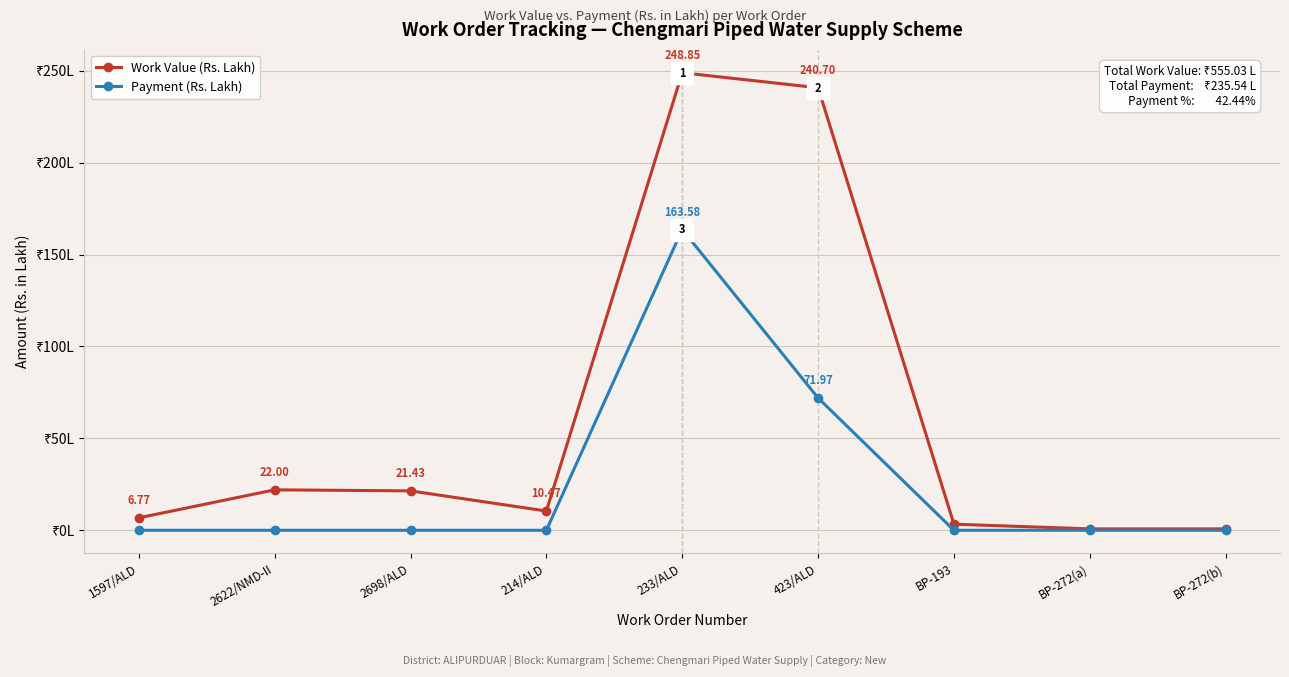

Which series has the widest spread of values?

Work Value (Rs. Lakh)